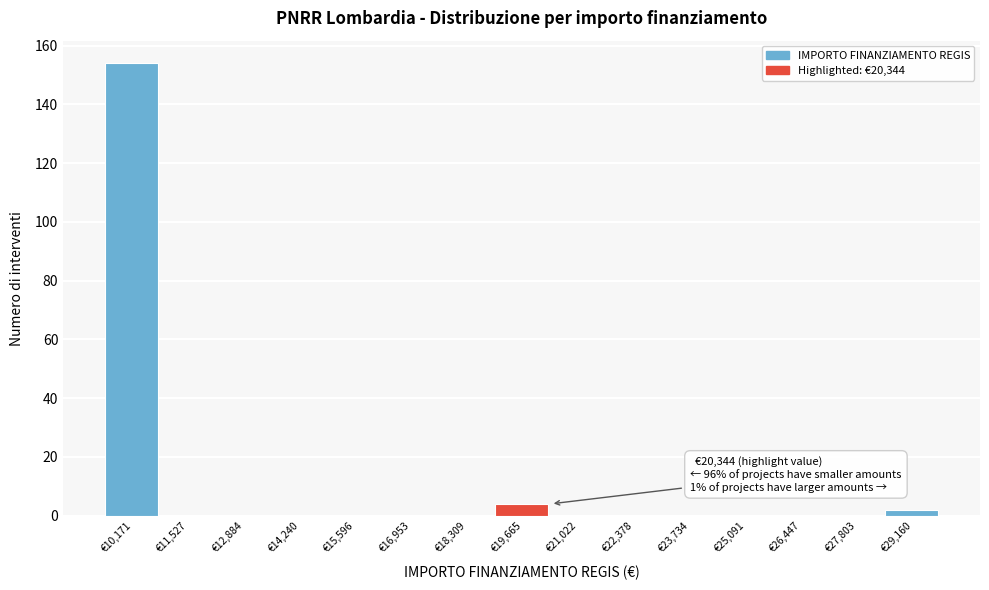

Reading left to right, extract all data points from this chart.

€10,171=154	€11,527=0	€12,884=0	€14,240=0	€15,596=0	€16,953=0	€18,309=0	€19,665=4	€21,022=0	€22,378=0	€23,734=0	€25,091=0	€26,447=0	€27,803=0	€29,160=2